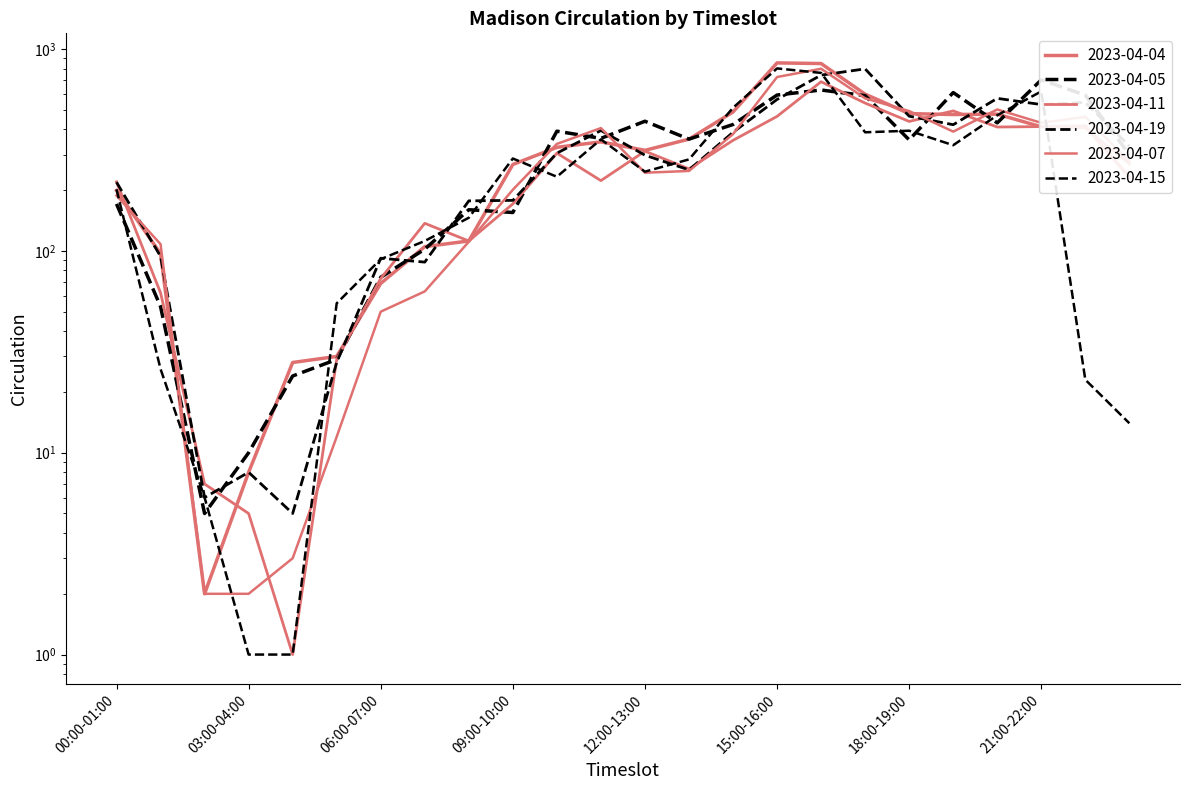

Which series ends up on top after the final intersection of 2023-04-11 and 2023-04-19?

2023-04-19